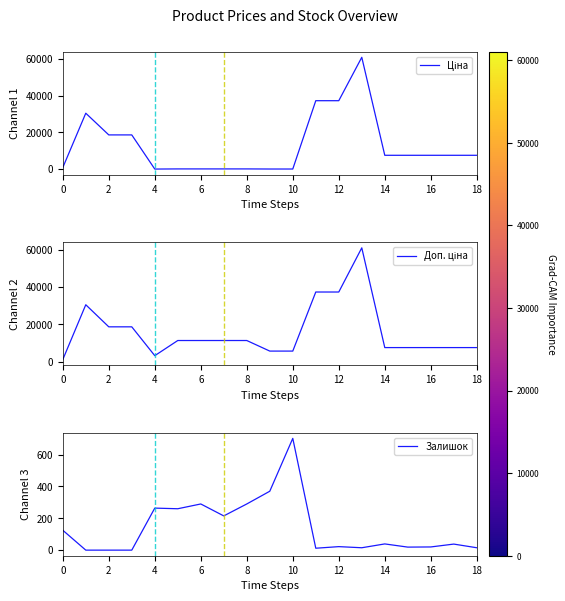

What are all the series names shown in the legend?

Ціна, Доп. ціна, Залишок